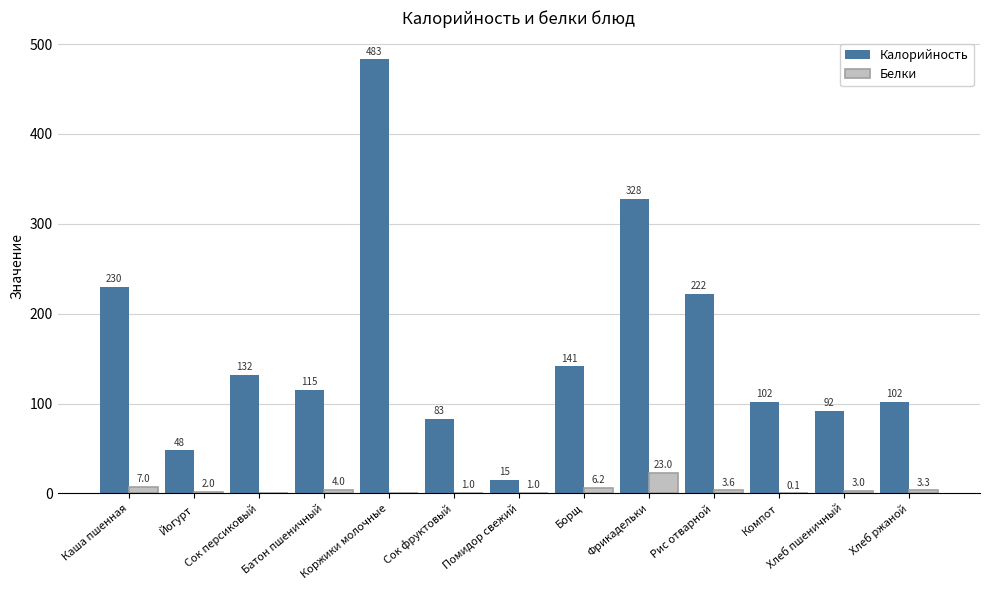

At which category is the sum across all series the highest?

Коржики молочные